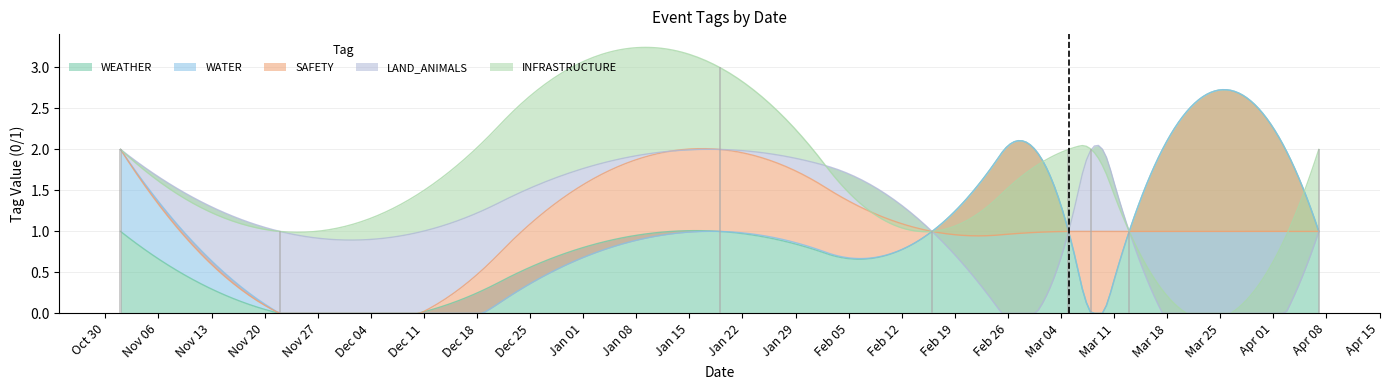

What is the greatest value displayed?

3